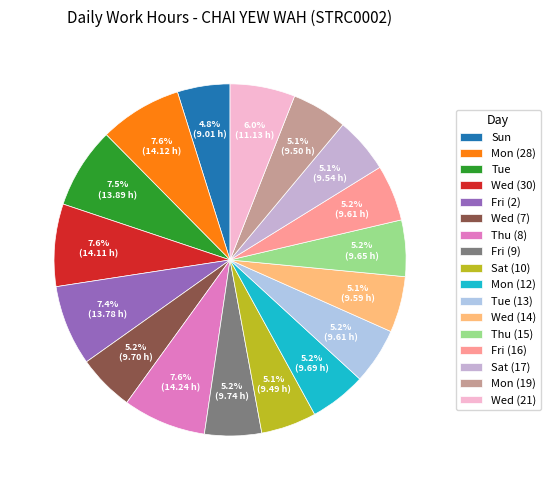

To the nearest percent, what is the average slice percentage?

6%